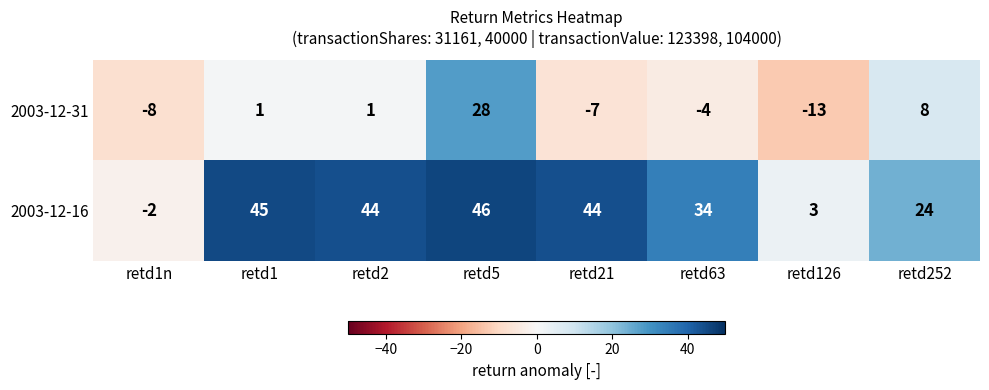

At which category is the sum across all series the highest?

retd5